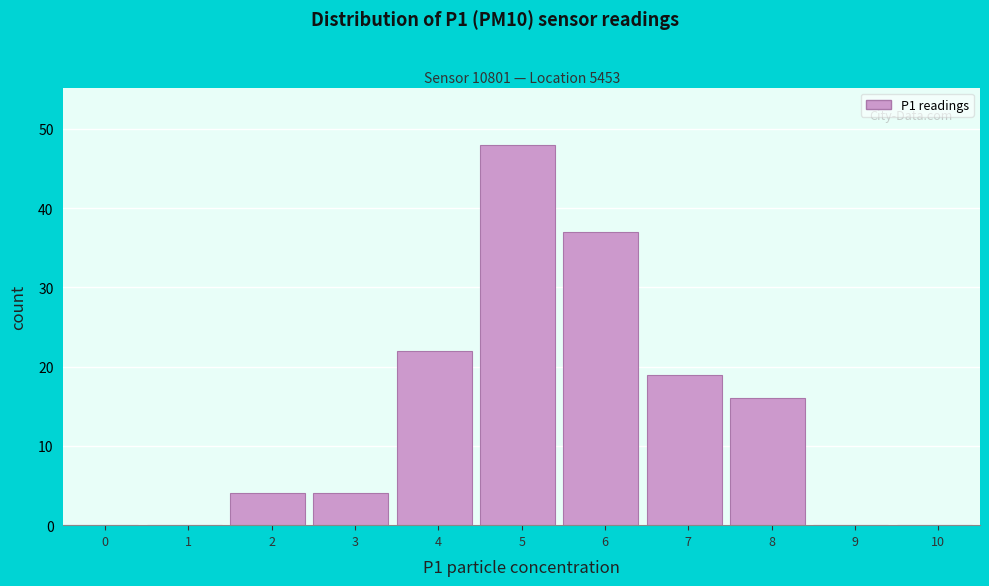

Reading right to left, extract all data points from this chart.

10=0	9=0	8=16	7=19	6=37	5=48	4=22	3=4	2=4	1=0	0=0